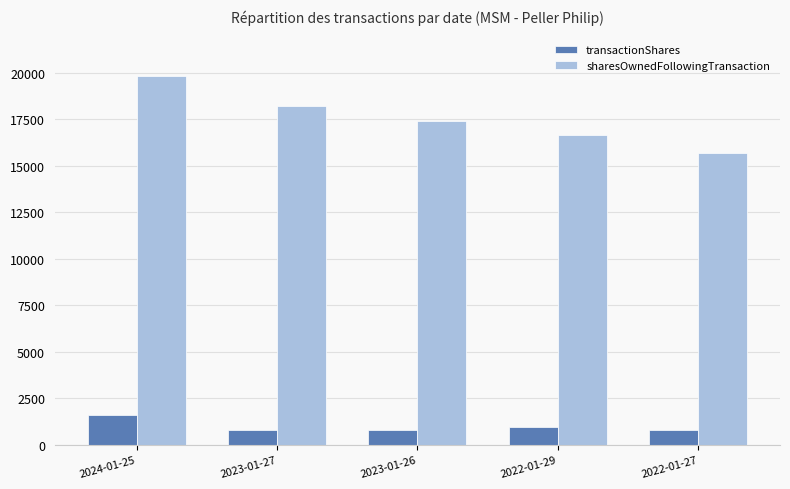

List the series in order of their peak value, highest first.

sharesOwnedFollowingTransaction, transactionShares